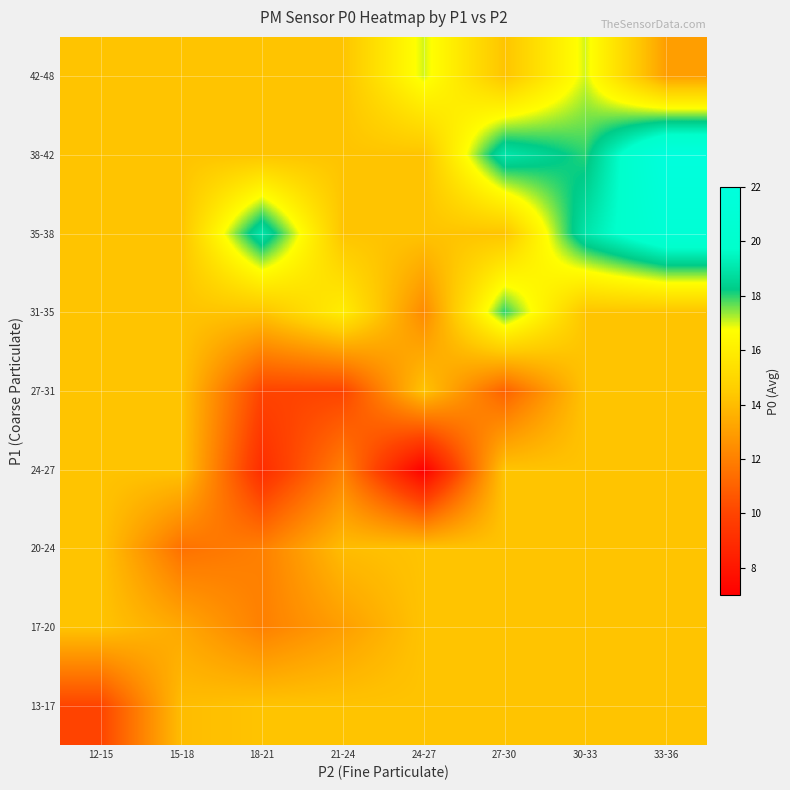

Reading left to right, transcribe all the data shown in this chart.

13-17: 12-15=10.0	15-18=14.0	18-21=14.2	21-24=14.2	24-27=14.2	27-30=14.2	30-33=14.2	33-36=14.2
17-20: 12-15=14.2	15-18=13.3	18-21=12.0	21-24=13.0	24-27=14.2	27-30=14.2	30-33=14.2	33-36=14.2
20-24: 12-15=14.2	15-18=11.5	18-21=12.0	21-24=14.0	24-27=14.2	27-30=14.2	30-33=14.2	33-36=14.2
24-27: 12-15=14.2	15-18=14.2	18-21=9.0	21-24=12.0	24-27=7.0	27-30=14.2	30-33=14.2	33-36=14.2
27-31: 12-15=14.2	15-18=14.2	18-21=10.0	21-24=10.0	24-27=14.2	27-30=11.0	30-33=14.2	33-36=14.2
31-35: 12-15=14.2	15-18=14.2	18-21=14.2	21-24=16.0	24-27=12.3	27-30=18.0	30-33=14.2	33-36=14.2
35-38: 12-15=14.2	15-18=14.2	18-21=19.0	21-24=14.2	24-27=14.2	27-30=14.2	30-33=19.0	33-36=21.0
38-42: 12-15=14.2	15-18=14.2	18-21=14.2	21-24=14.2	24-27=14.2	27-30=19.0	30-33=18.0	33-36=22.0
42-48: 12-15=14.2	15-18=14.2	18-21=14.2	21-24=14.2	24-27=17.0	27-30=14.2	30-33=17.0	33-36=13.0